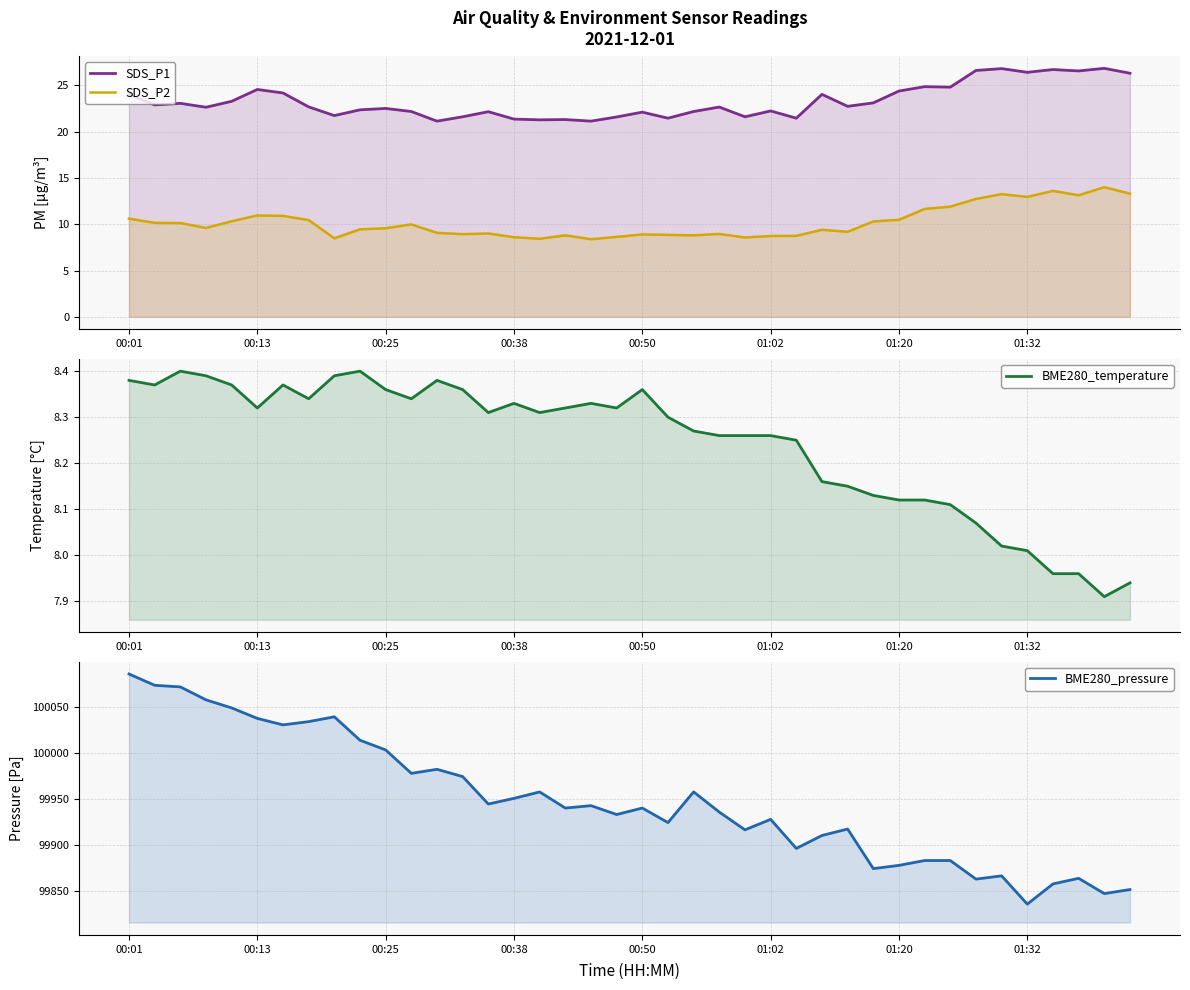

True or false: SDS_P2 and BME280_pressure intersect in this chart.

False